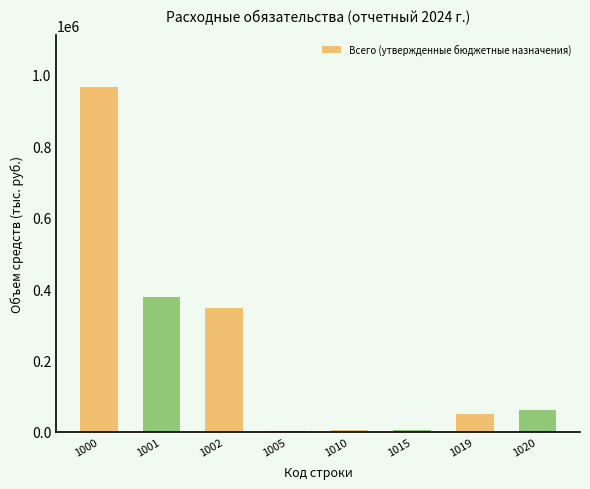

How many distinct data groups are displayed?

1